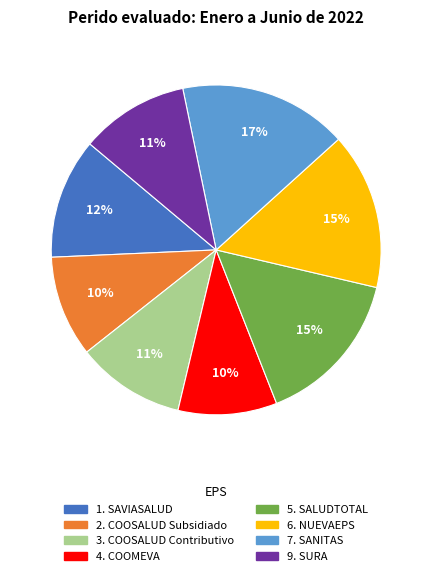

To the nearest percent, what is the difference between the largest and smallest slice percentages?

7%